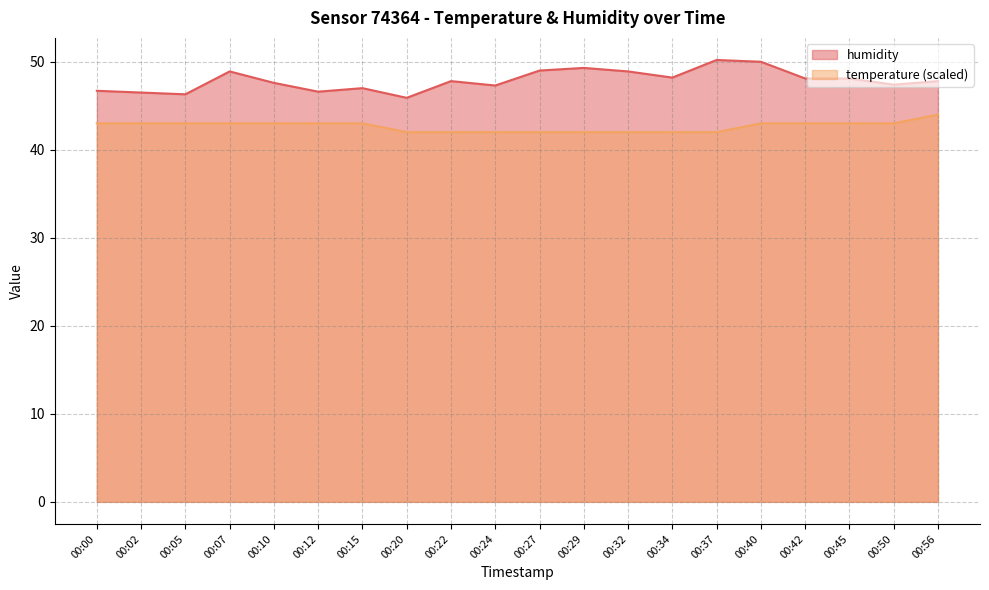

Count the temperature values in the range 42 to 43.

19